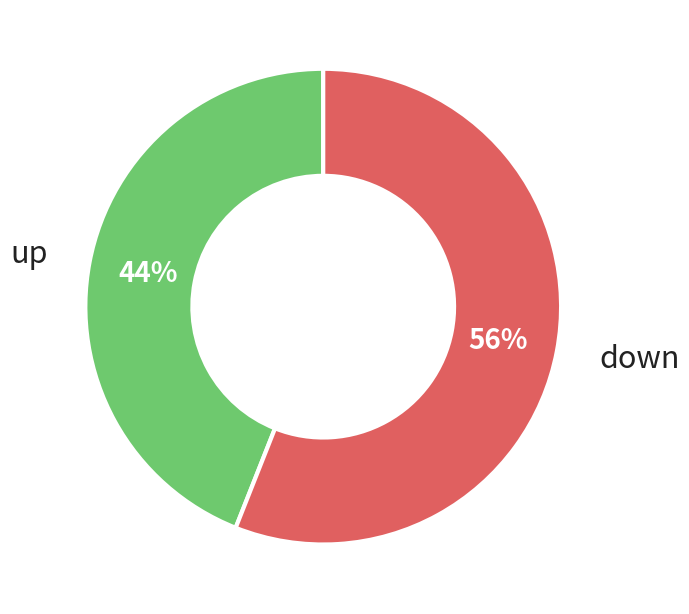

Approximately how many times larger is the value at down compared to up?

1.3